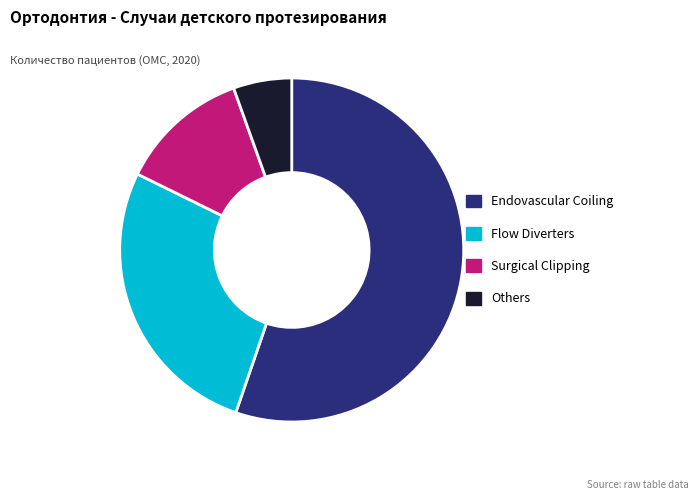

Which slice represents more than half of the pie?

Endovascular Coiling